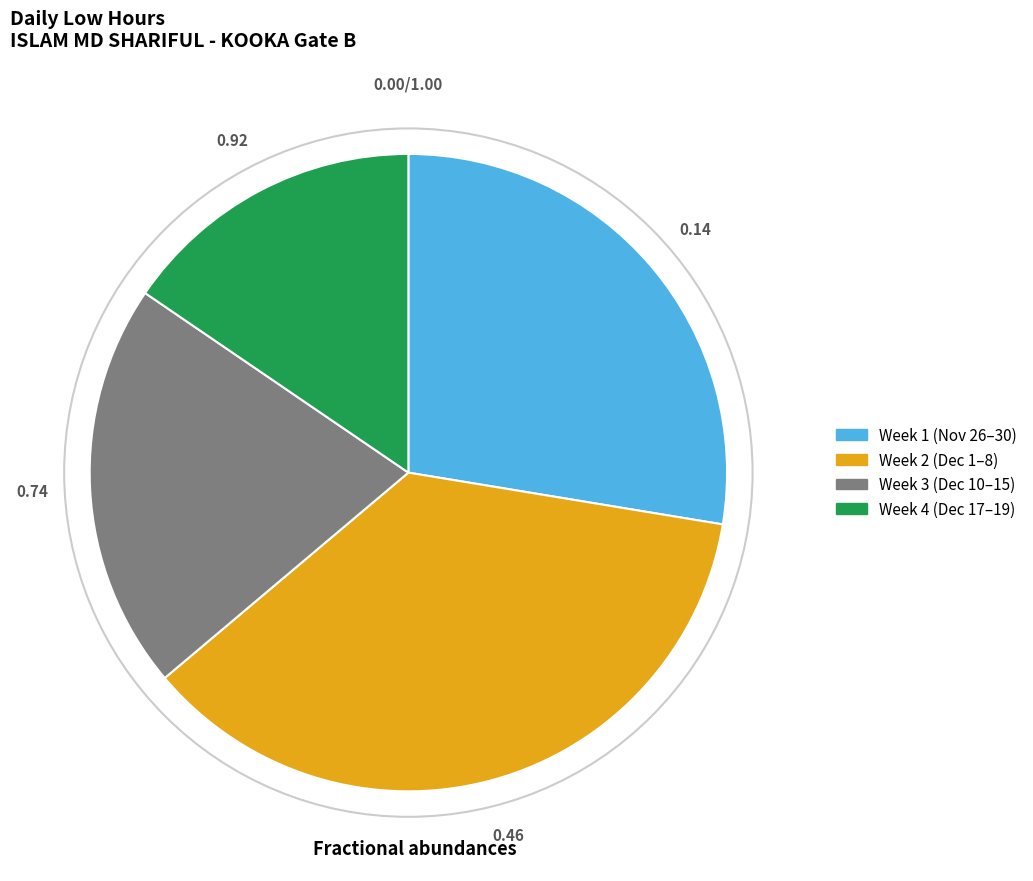

How many slices are in this pie chart?

4